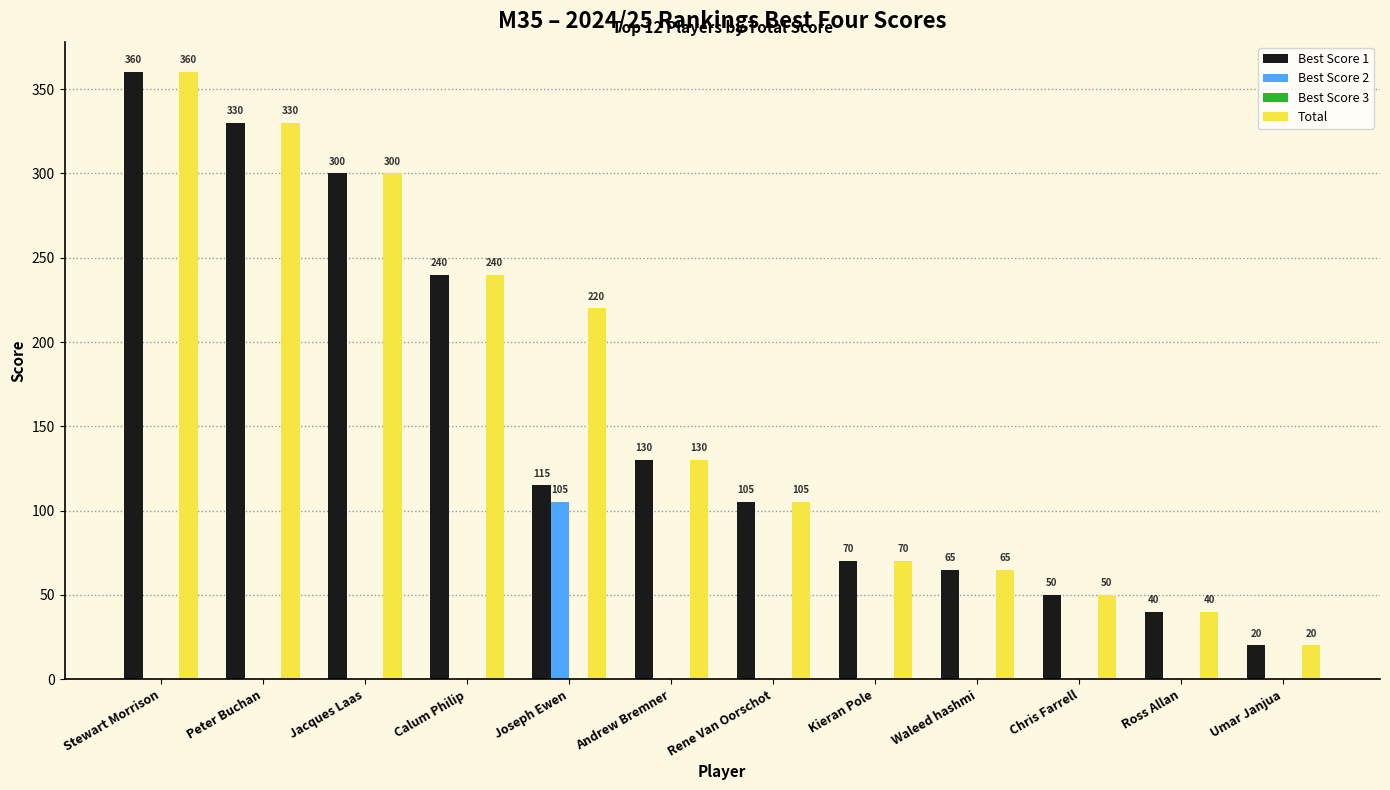

What is the total value across all series at Peter Buchan?

660